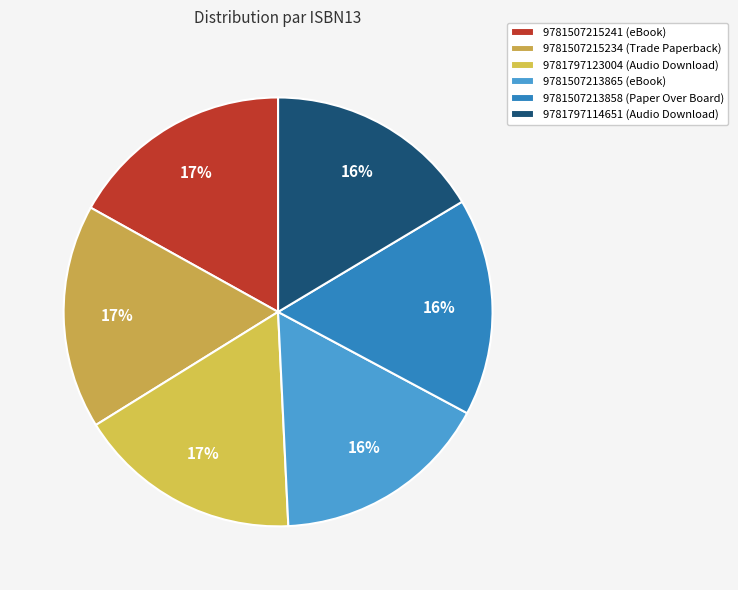

To the nearest percent, what is the difference between the largest and smallest slice percentages?

1%